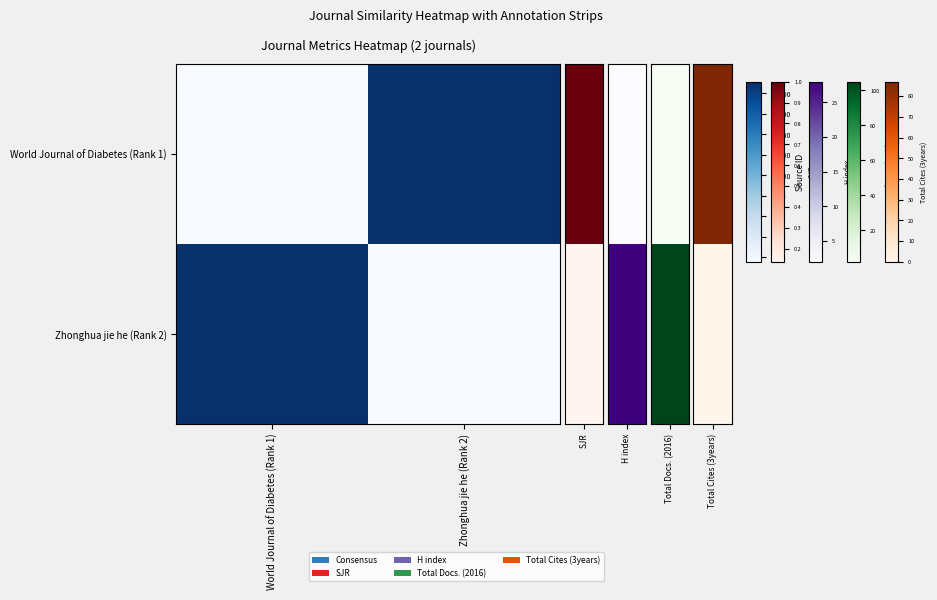

Which category has the lowest value across all series?

World Journal of Diabetes (Rank 1)